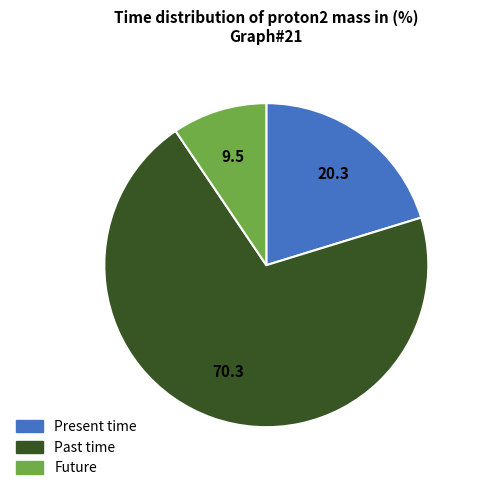

Is there a majority slice in this chart?

Yes